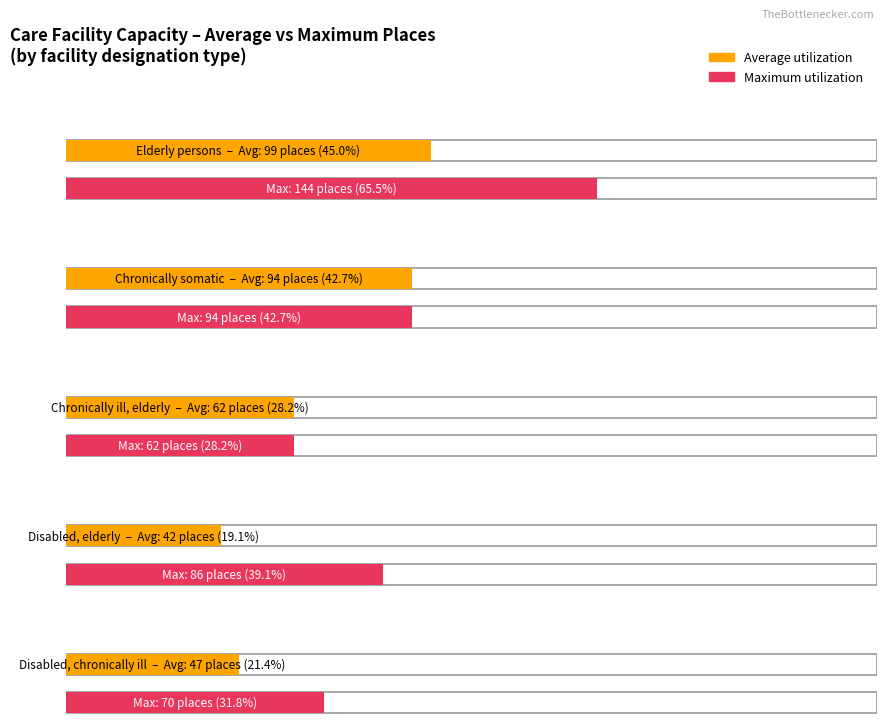

What is the difference between the maximum and second lowest values in the Maximum utilization series?

74